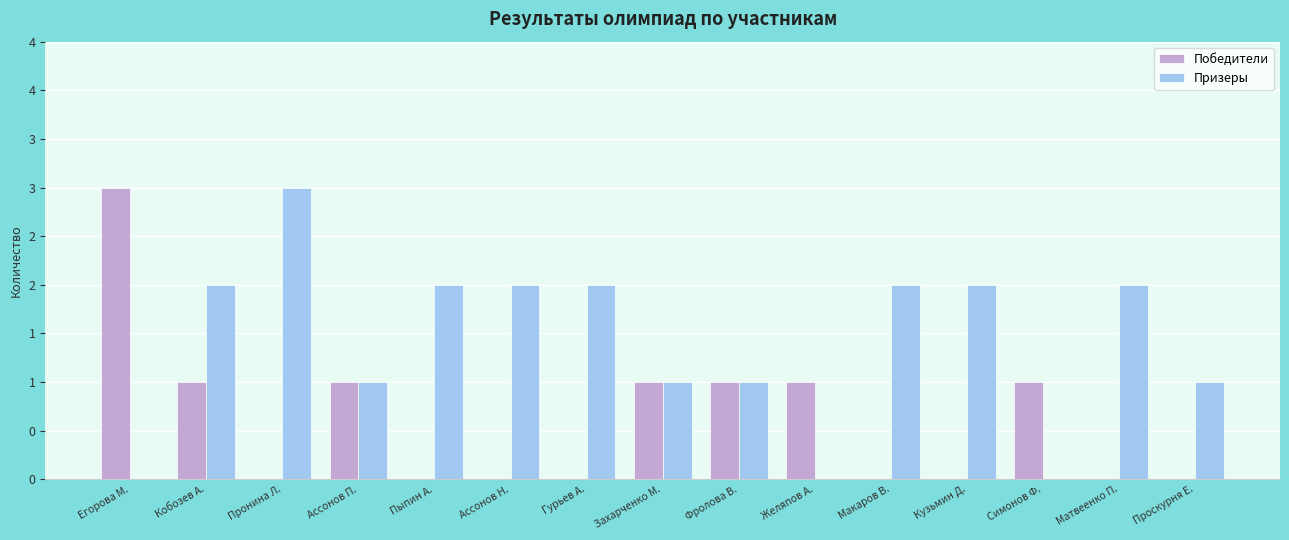

Between Кузьмин Д. and Егорова М., which is larger?

Егорова М.